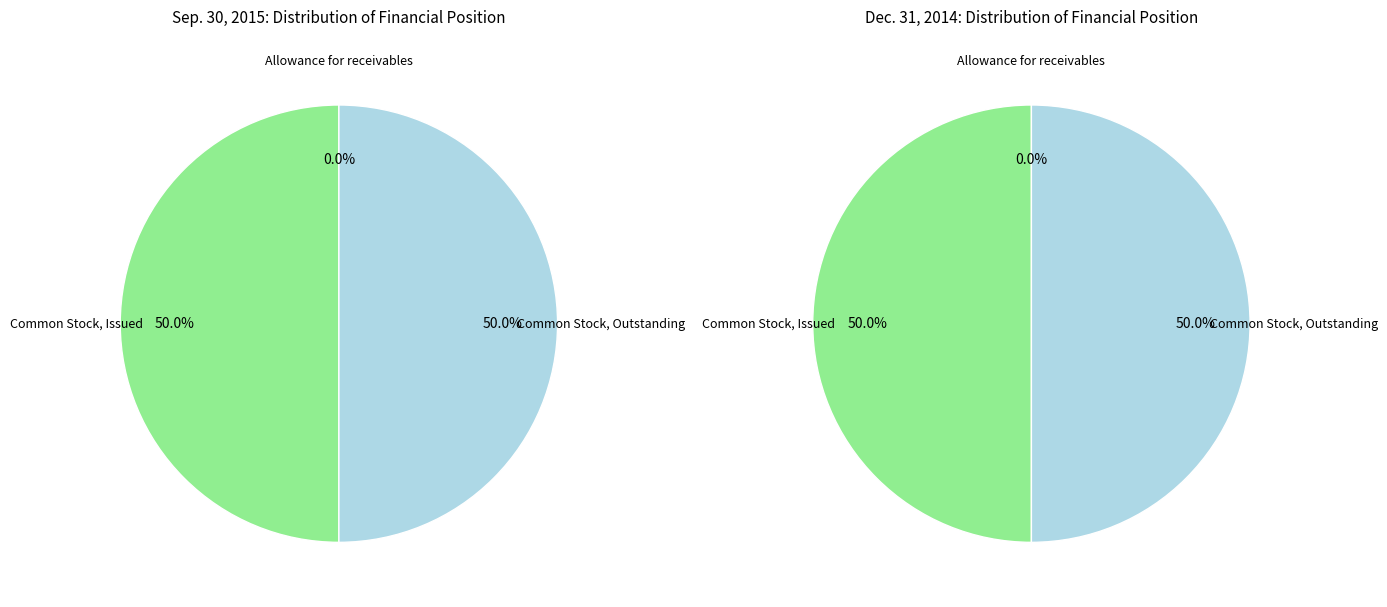

Does Common Stock, Outstanding account for over 50% of the chart?

No